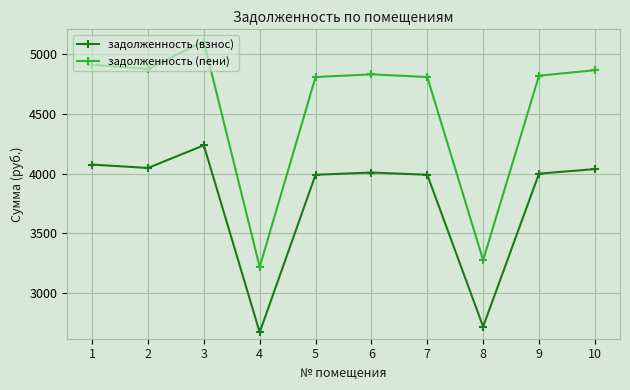

At 1, list the series in order from smallest to largest.

задолженность (взнос), задолженность (пени)